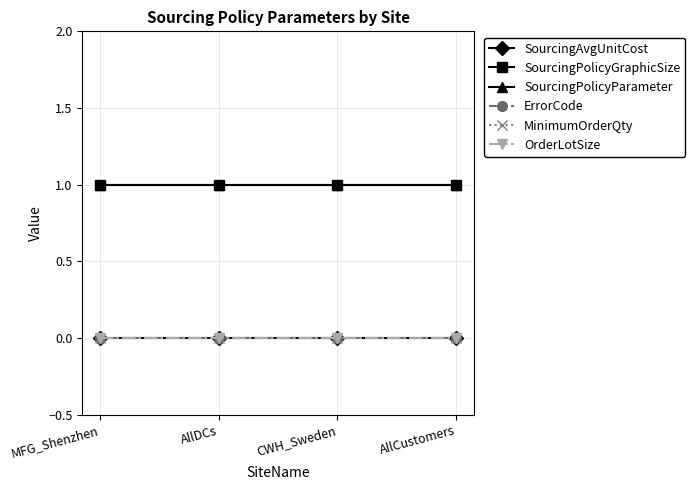

Which series has the largest range (max minus min)?

SourcingAvgUnitCost